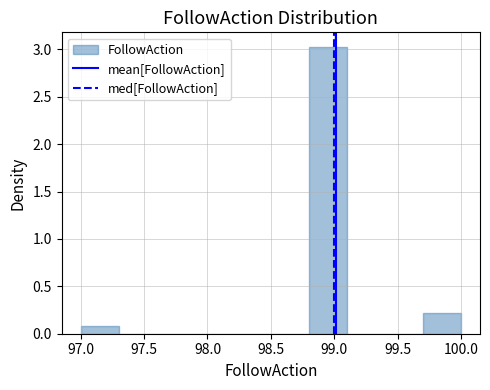

How tall is the bar that spans 98.8 to 99.1 on the x-axis? The values are not printed on the chart, so give them approximately, as read against the axis.

3.05